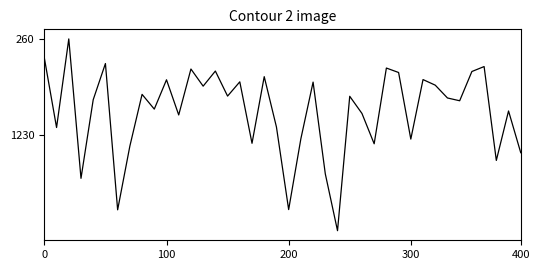

Does the chart display data point markers on the line(s)?

No